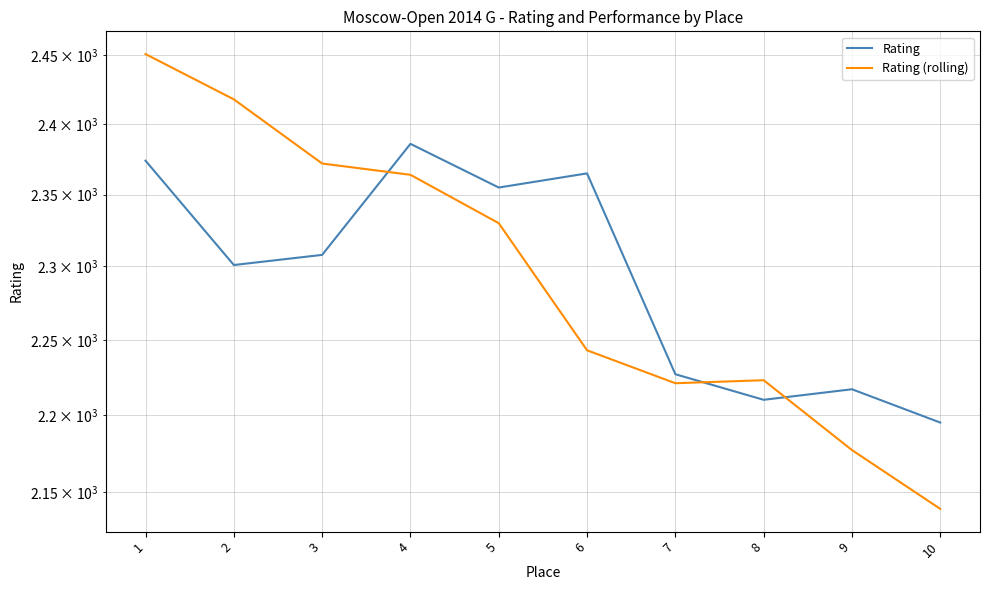

At how many categories does at least one series exceed 2376?

3